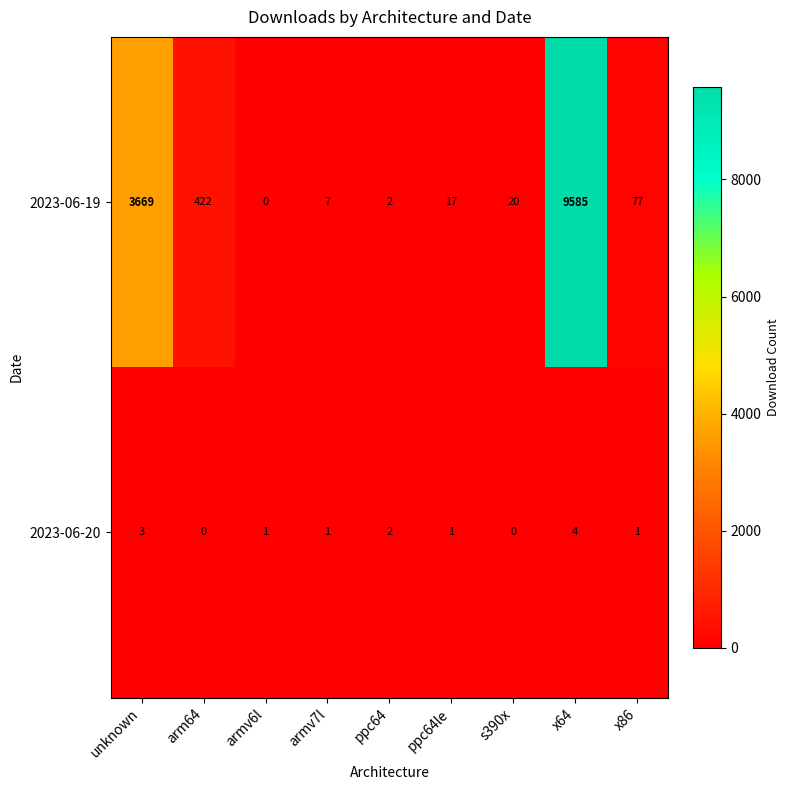

Reading left to right, extract all data points from this chart.

2023-06-19: 3669	422	0	7	2	17	20	9585	77
2023-06-20: 3	0	1	1	2	1	0	4	1